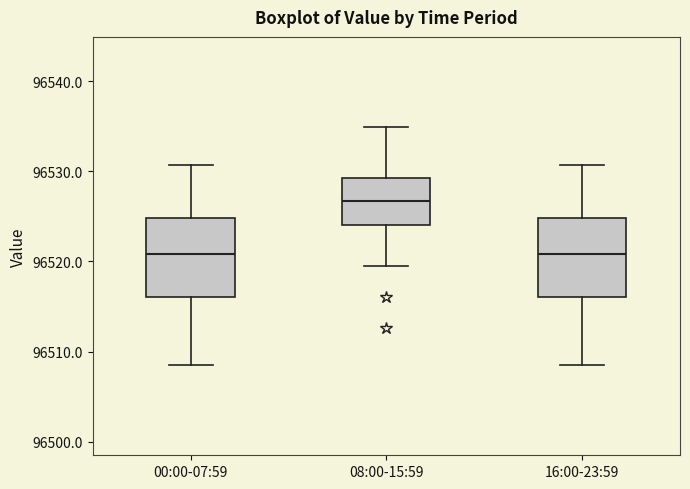

Reading left to right, read every box against the y-axis: the position of its median line, the range the box covers, and the ends of its whiskers. The values are not printed on the chart, so give them approximately, as read against the axis.

00:00-07:59: median 96521, box 96516 to 96525, whiskers 96509 to 96531
08:00-15:59: median 96527, box 96524 to 96529, whiskers 96520 to 96535
16:00-23:59: median 96521, box 96516 to 96525, whiskers 96509 to 96531